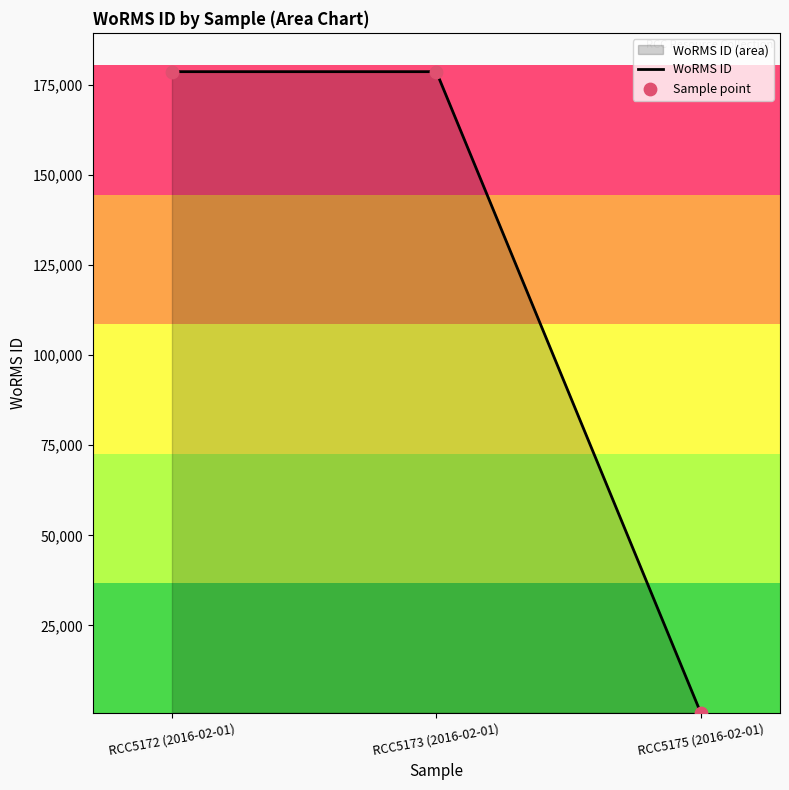

Is the value of WoRMS ID at RCC5172 (2016-02-01) greater than the value of Sample point at RCC5173 (2016-02-01)?

No